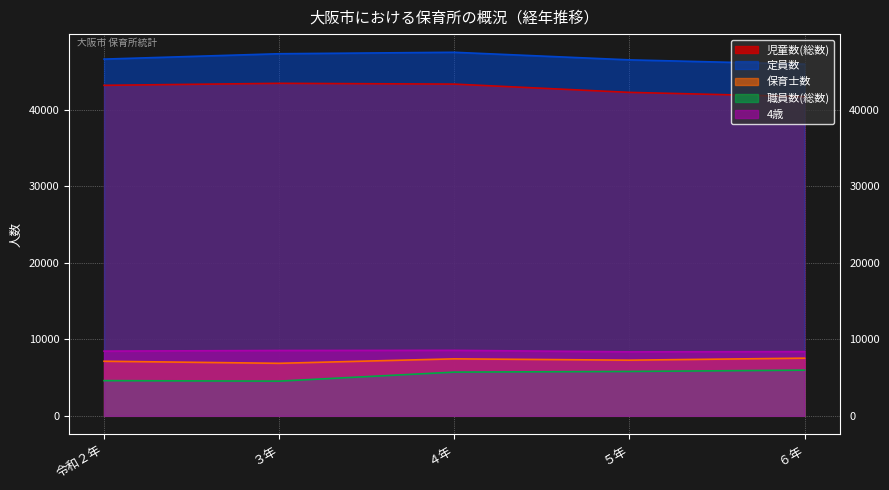

Reading left to right, extract all data points from this chart.

児童数(総数): 43204	43465	43364	42283	41729
定員数: 46632	47333	47523	46534	45972
保育士数: 7137	6867	7451	7278	7540
職員数(総数): 4603	4538	5717	5803	5973
4歳: 8459	8544	8563	8363	8393